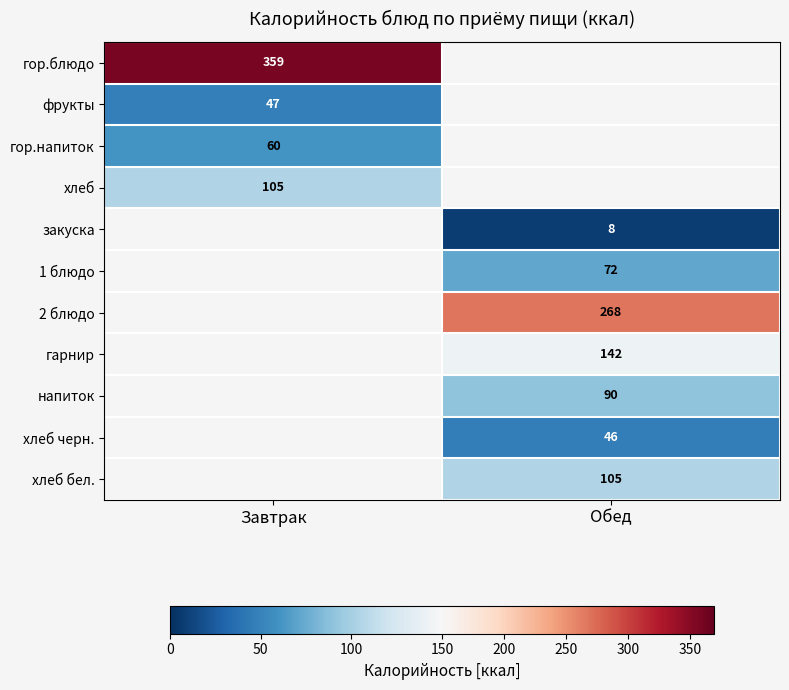

The гор.блюдо series shows 499.2 at Завтрак. True or false?

False